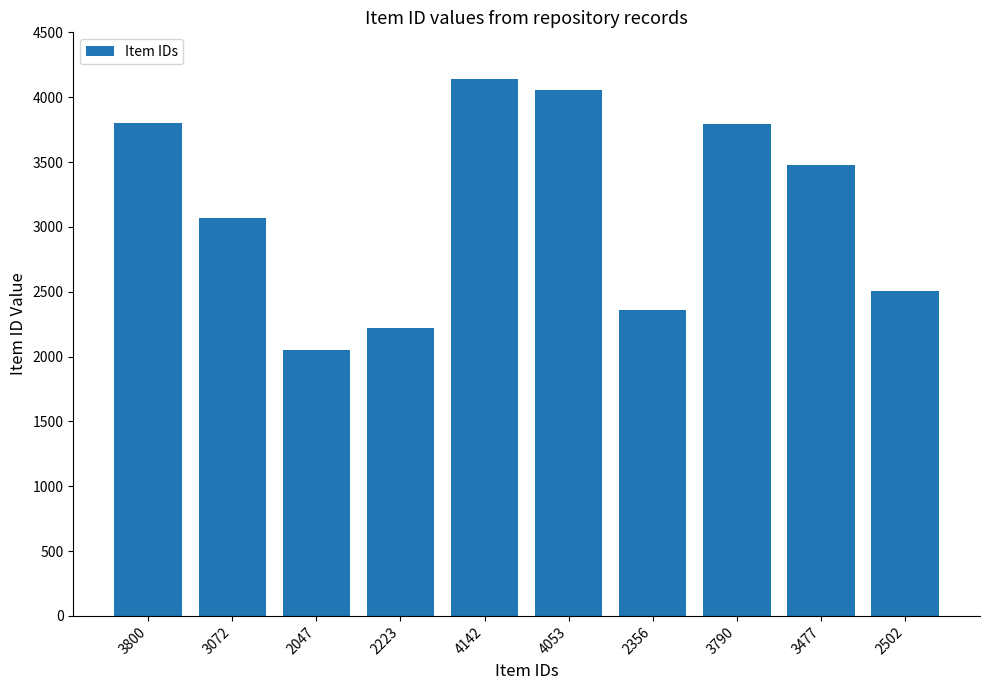

Between 2502 and 2047, which is larger?

2502